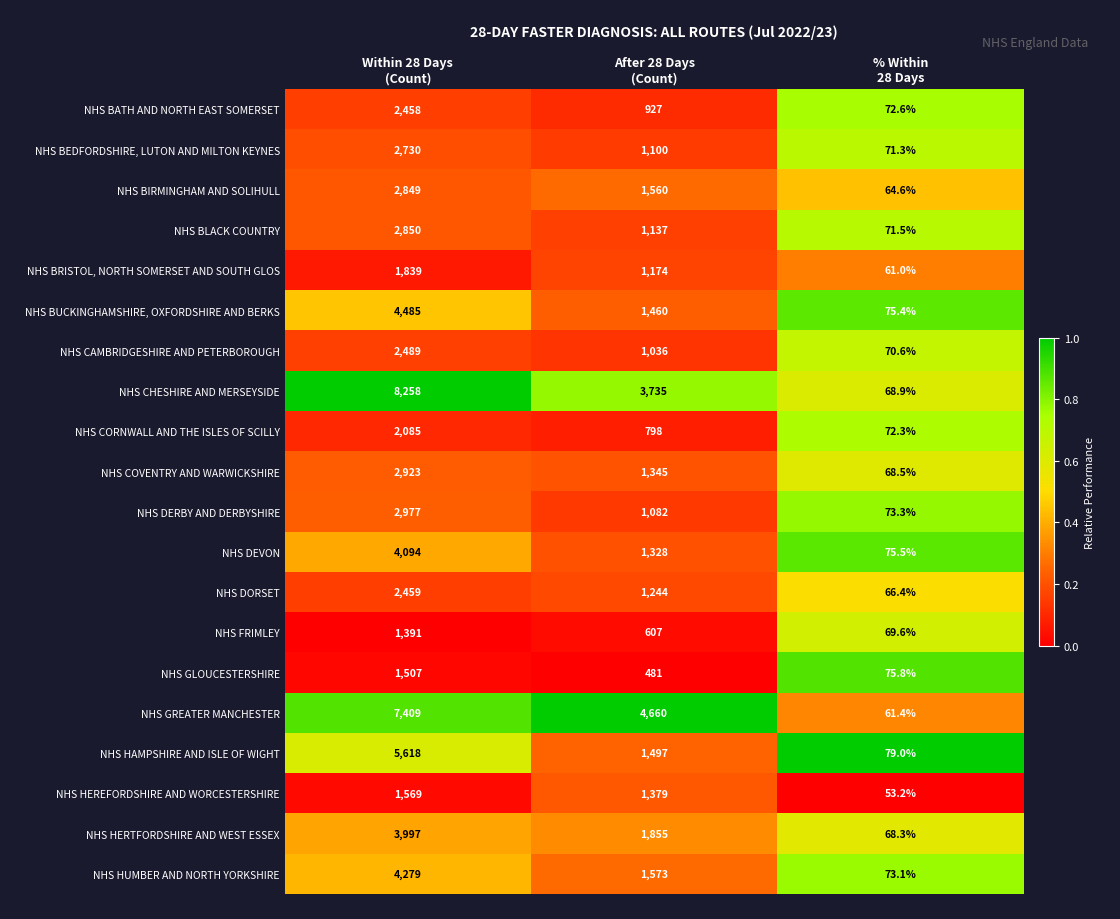

What is the difference between the second highest and minimum values in the NHS BEDFORDSHIRE, LUTON AND MILTON KEYNES series?

1028.7